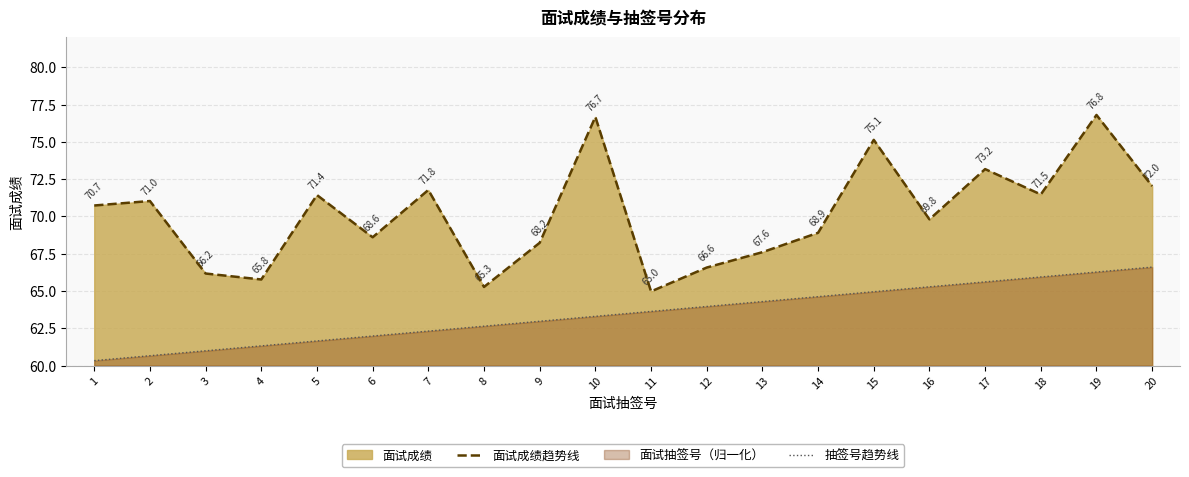

Reading left to right, what are all the values shown in this chart?

面试成绩趋势线: 70.7	71.0	66.2	65.8	71.4	68.6	71.8	65.3	68.2	76.7	65.0	66.6	67.6	68.9	75.1	69.8	73.2	71.5	76.8	72.0
抽签号趋势线: 60.3	60.7	61.0	61.3	61.6	62.0	62.3	62.6	63.0	63.3	63.6	64.0	64.3	64.6	65.0	65.3	65.6	65.9	66.3	66.6